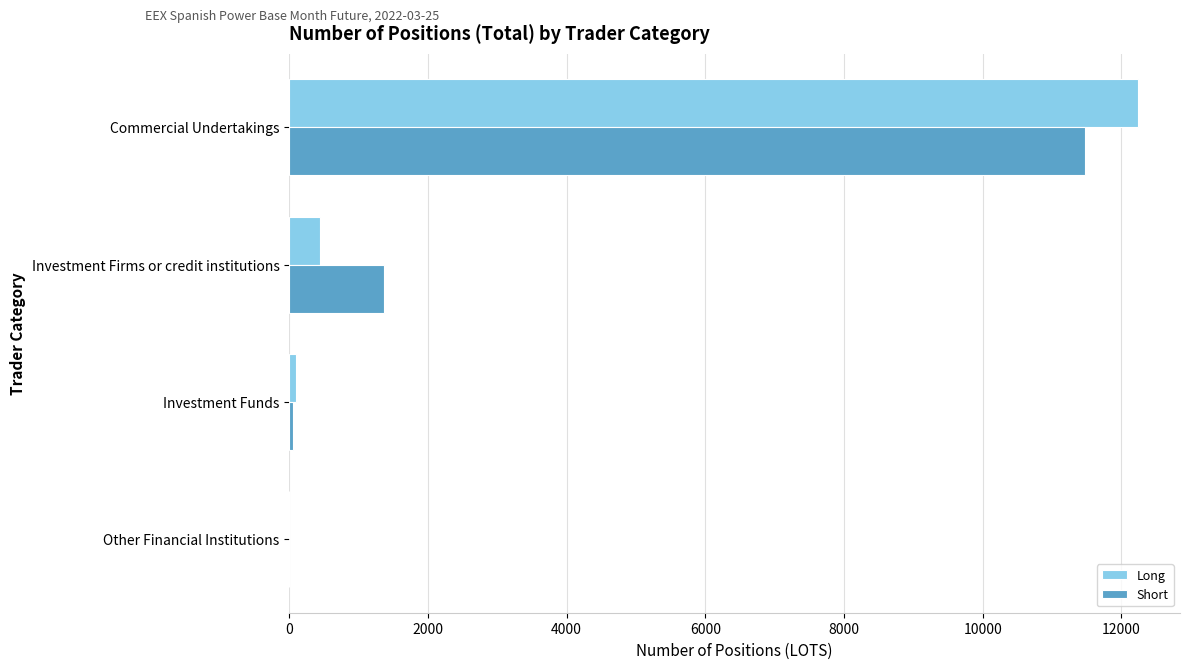

What is the sum of all Long values?

12785.5